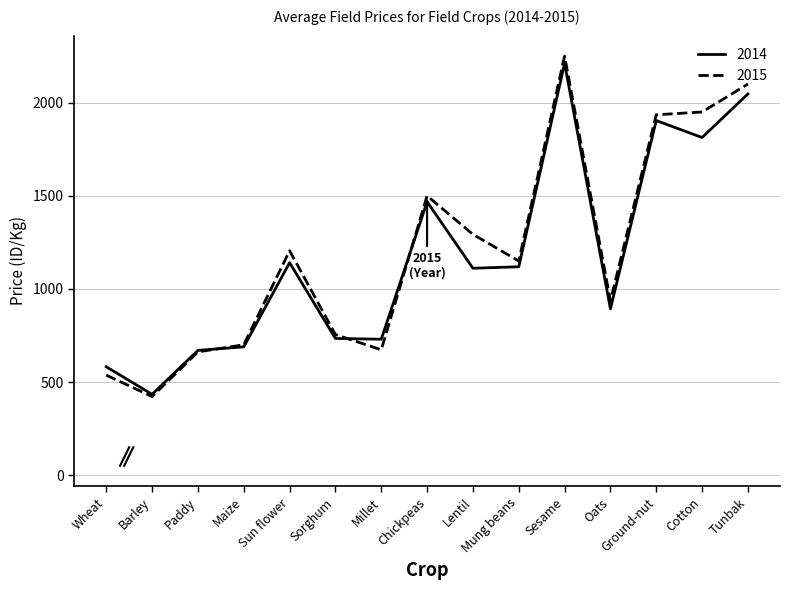

True or false: 2014 and 2015 intersect in this chart.

True